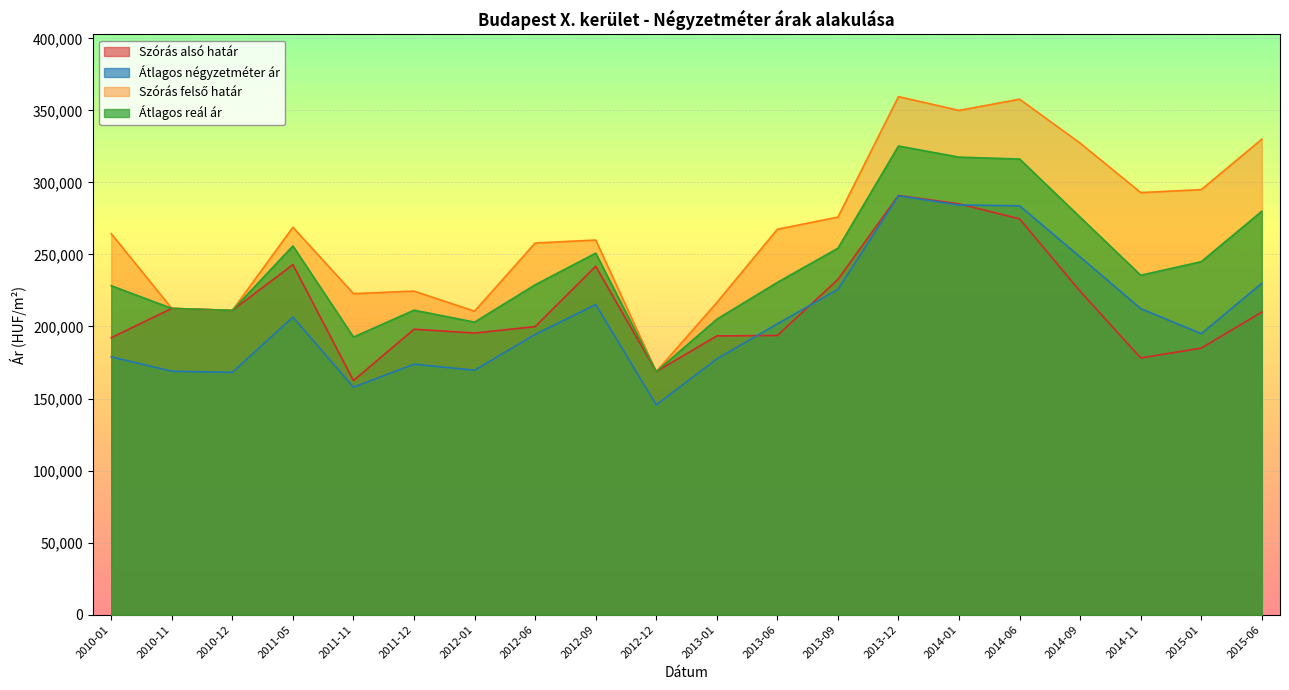

What is the label of the 6th point from the left?

2011-12